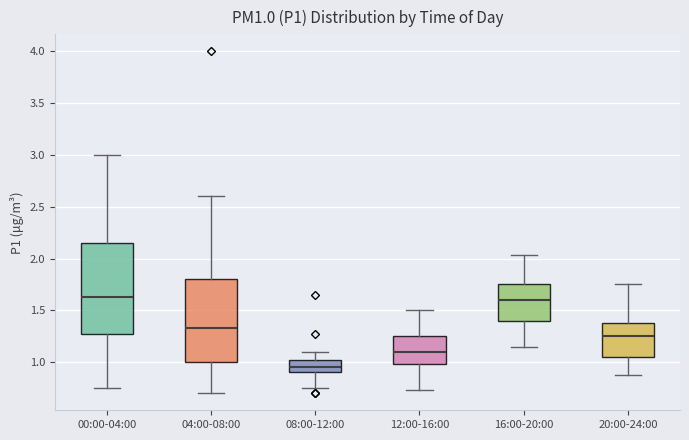

Where is the lower edge of the box for 12:00-16:00 on the y-axis? The values are not printed on the chart, so give them approximately, as read against the axis.

1.00